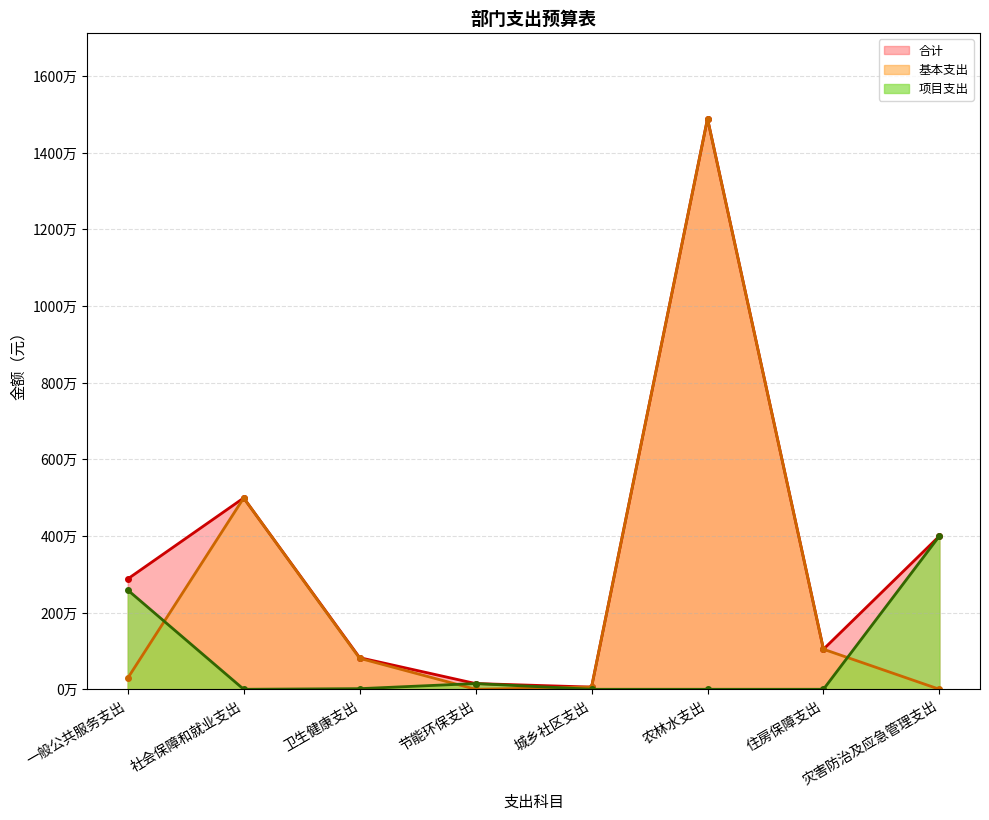

Reading left to right, list all the values displayed in this chart.

合计: 2880204.8	4993667.5	825167.3	150000.0	57600.0	14892250.6	1045715.0	4000000.0
基本支出: 290204.8	4993667.5	808967.3	0.0	57600.0	14892250.6	1045715.0	0.0
项目支出: 2590000.0	0.0	16200.0	150000.0	0.0	0.0	0.0	4000000.0